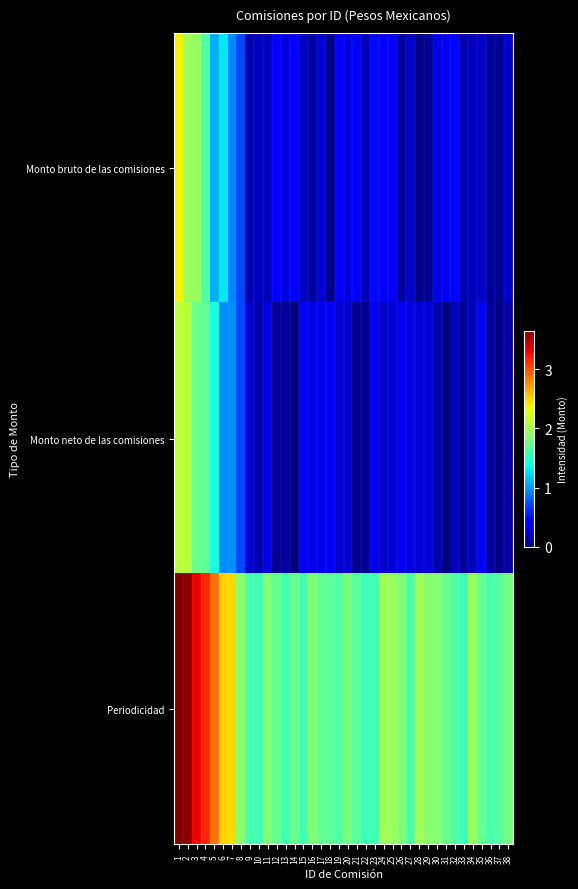

What is the total value across all series at 31?

2.1